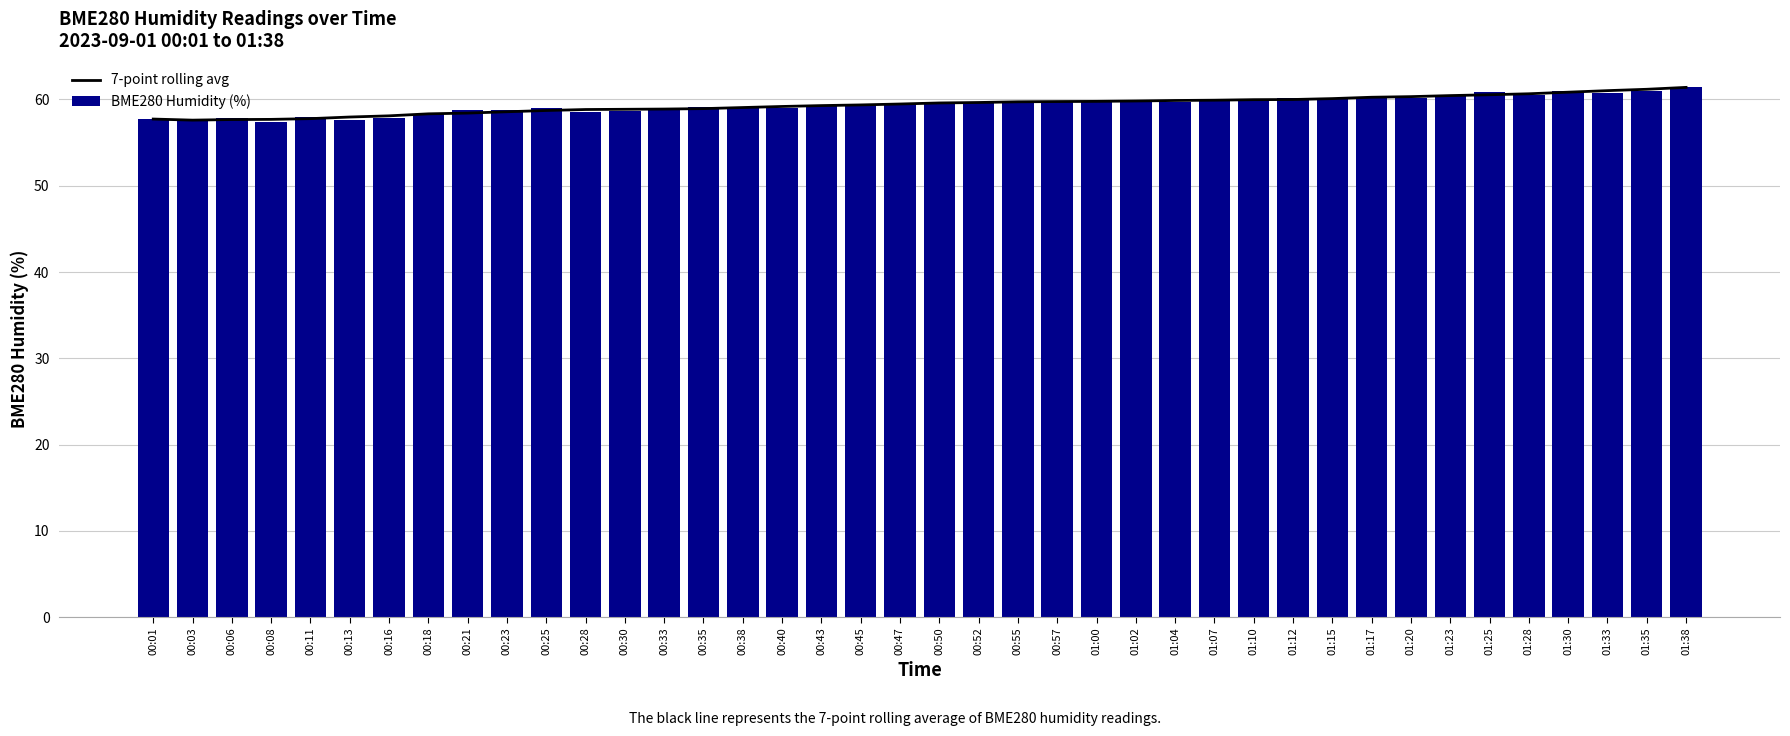

Which series has the largest total across all categories?

7-point rolling avg